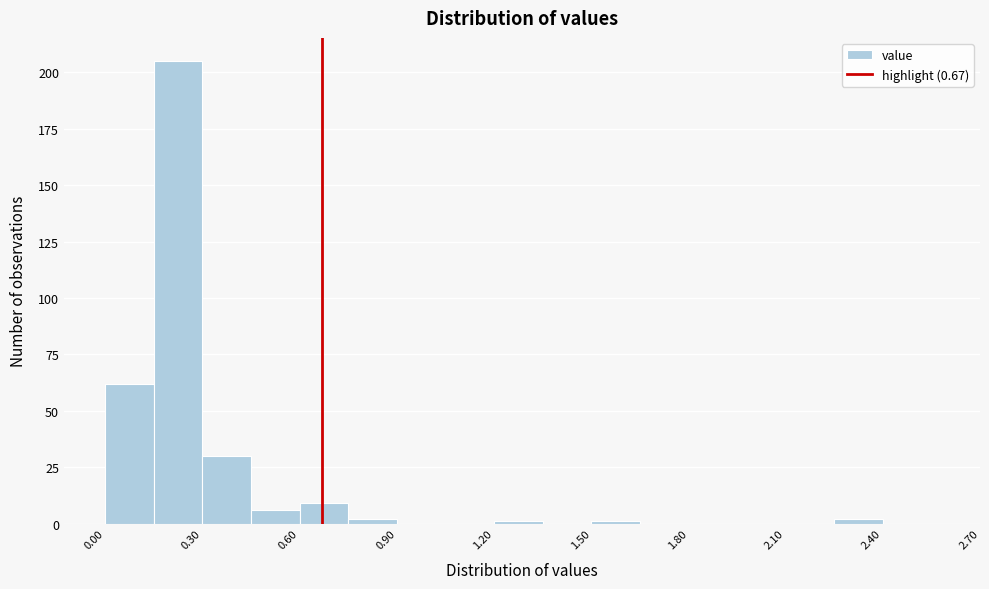

Around what value on the x-axis is the tallest bar? Give the approximate position of its centre, as read against the axis.

0.25